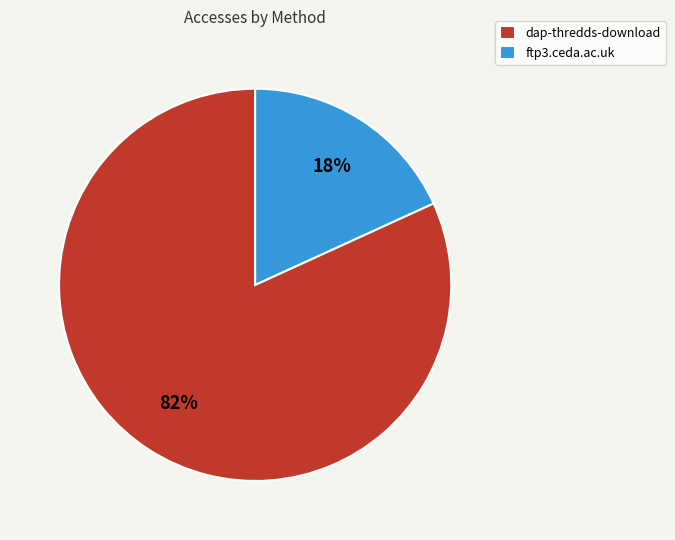

To the nearest percent, what is the average slice percentage?

50%